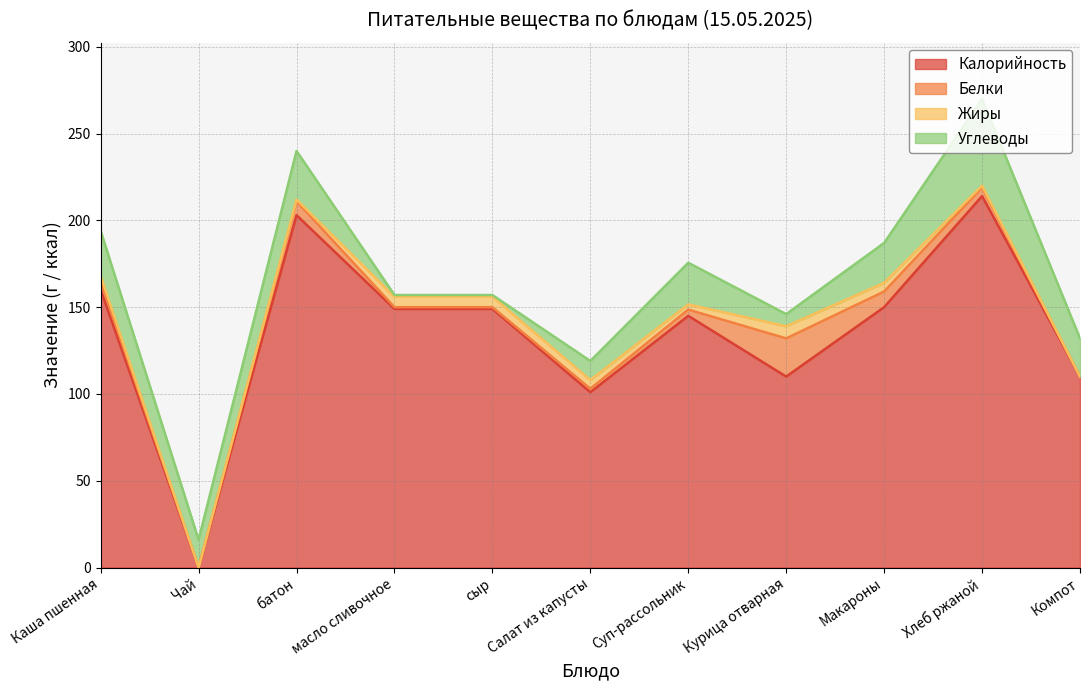

Which has a higher value, масло сливочное or Салат из капусты?

масло сливочное